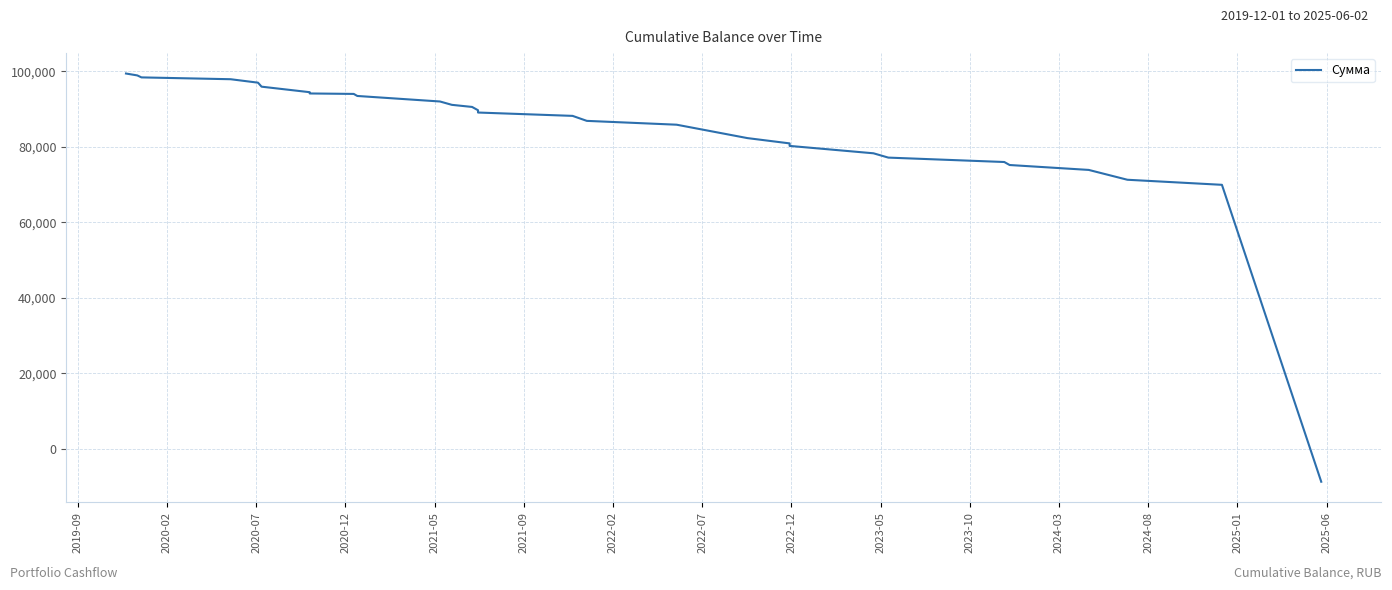

Which has a higher value, 2020-07 or 2020-12?

2020-07